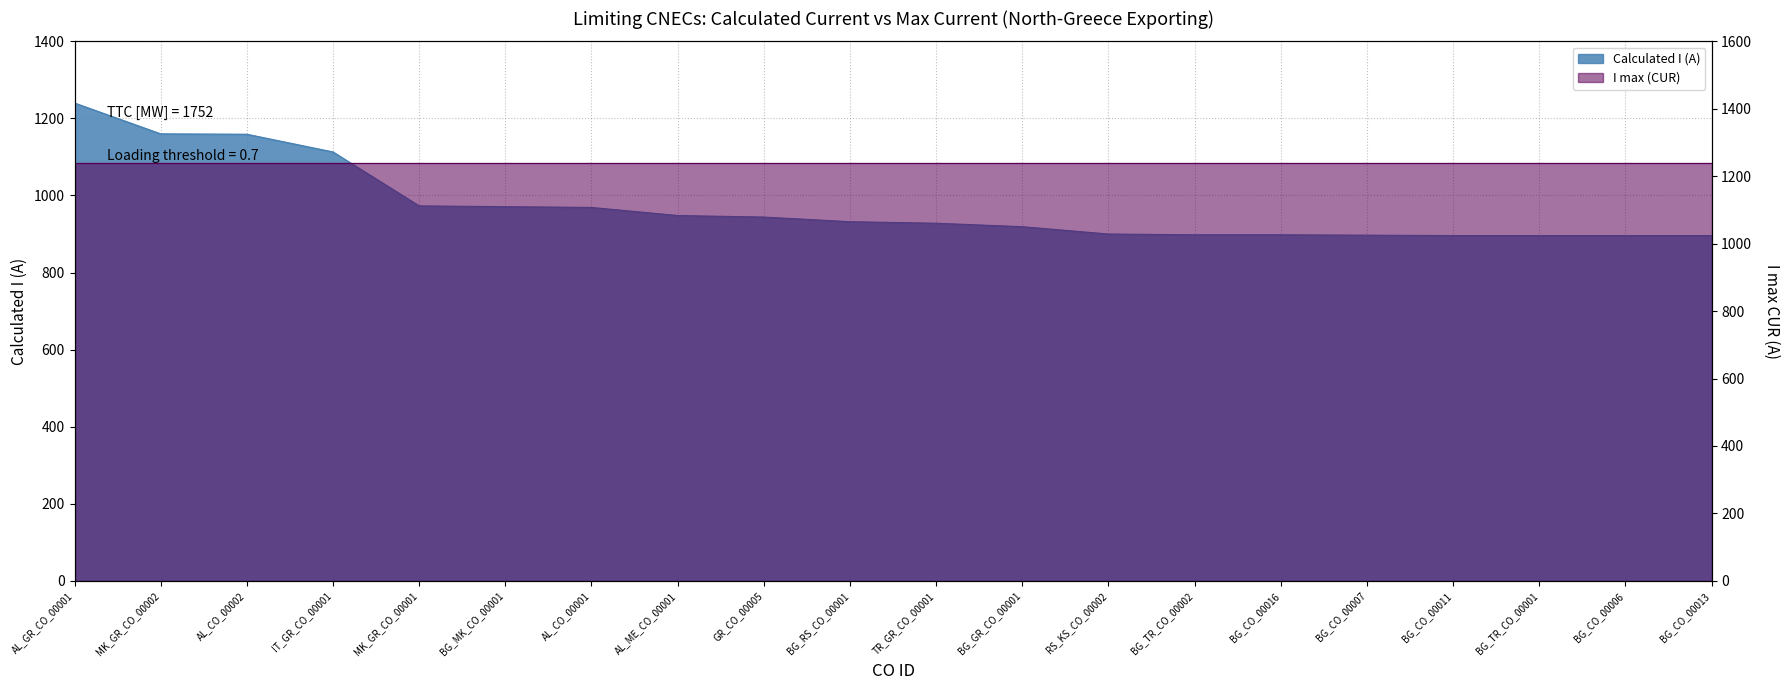

What is the maximum value shown in the chart?

1240